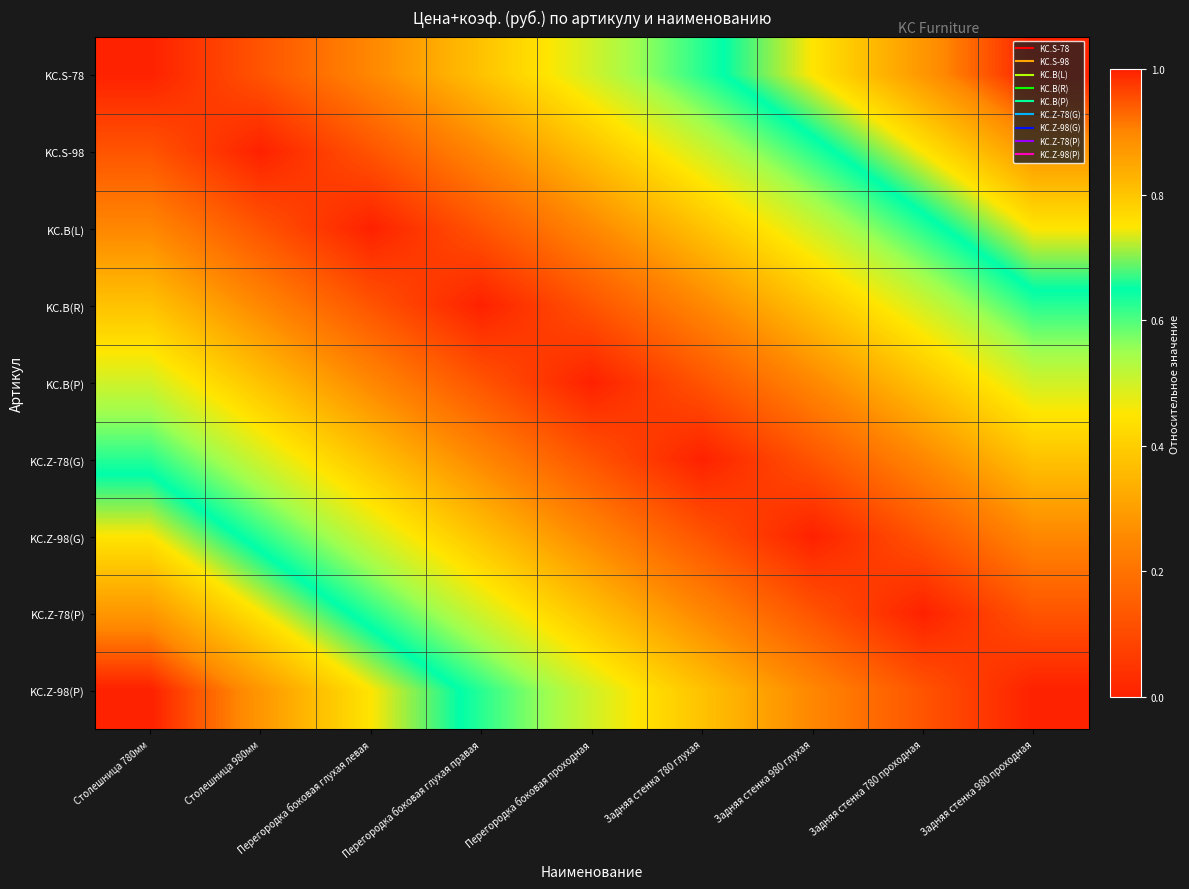

Which category has the lowest value across all series?

Столешница 780мм